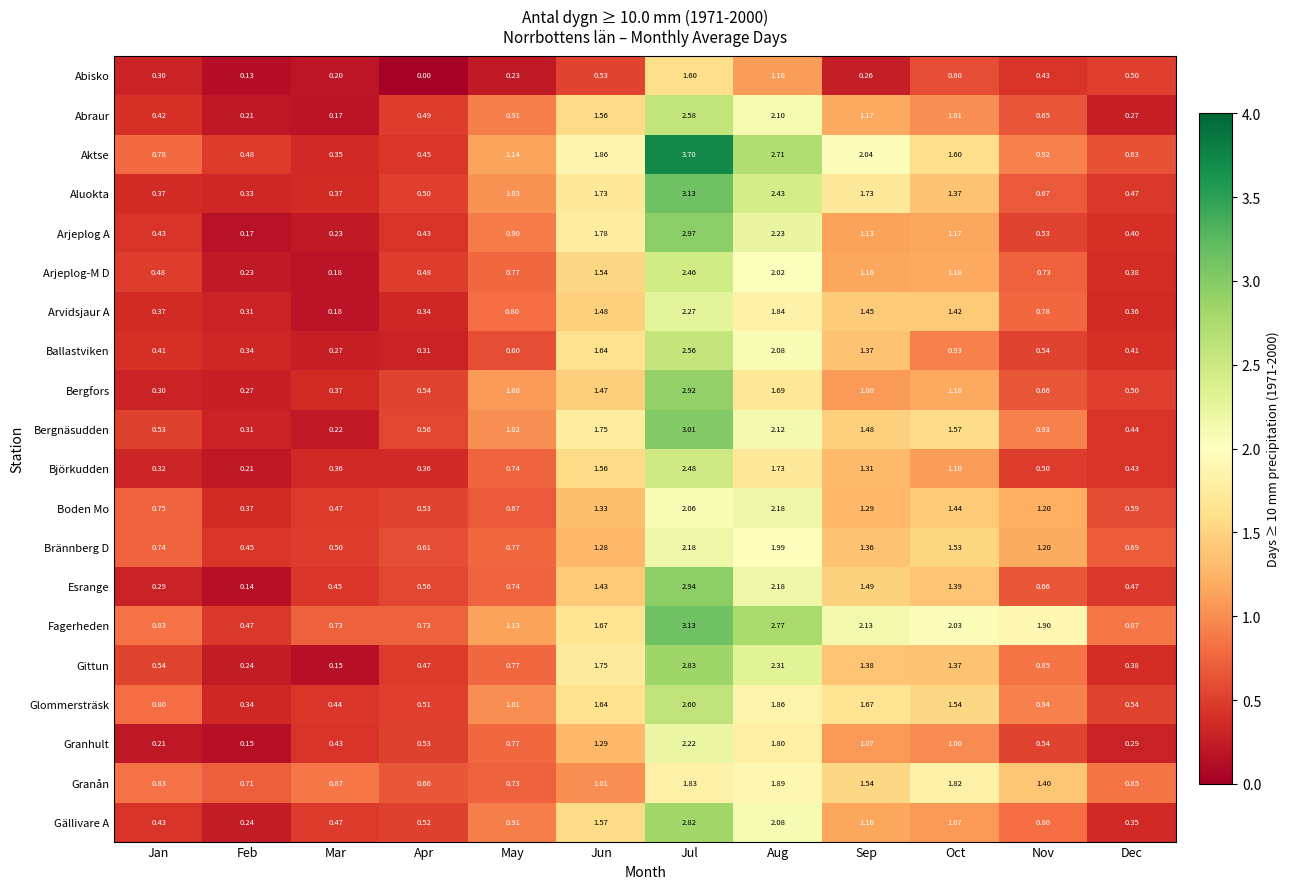

At which label does Bergfors first exceed 1?

May